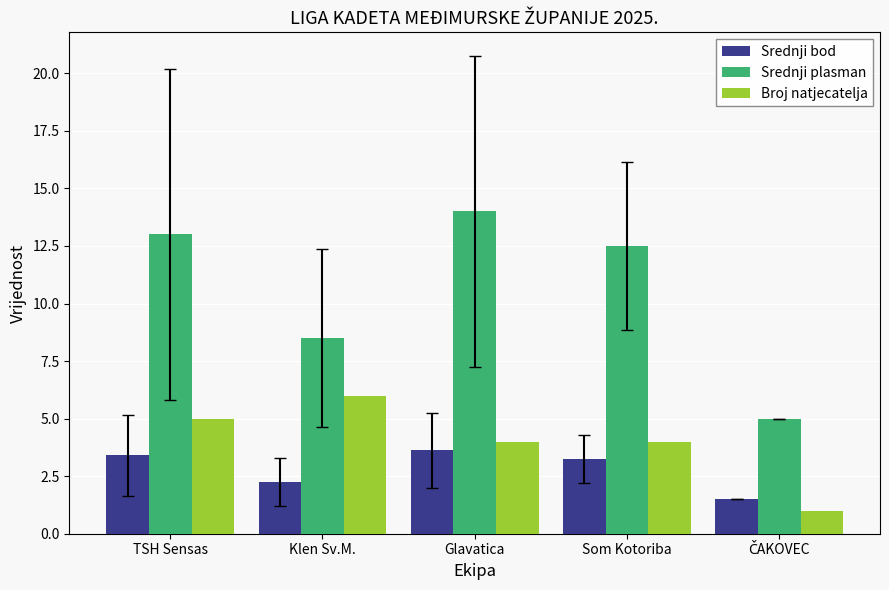

What is the total value across all series at Klen Sv.M.?

16.8